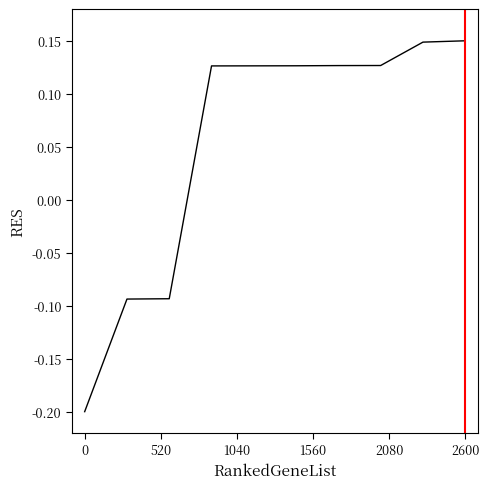

True or false: the data shows -0.2 at 0.

True